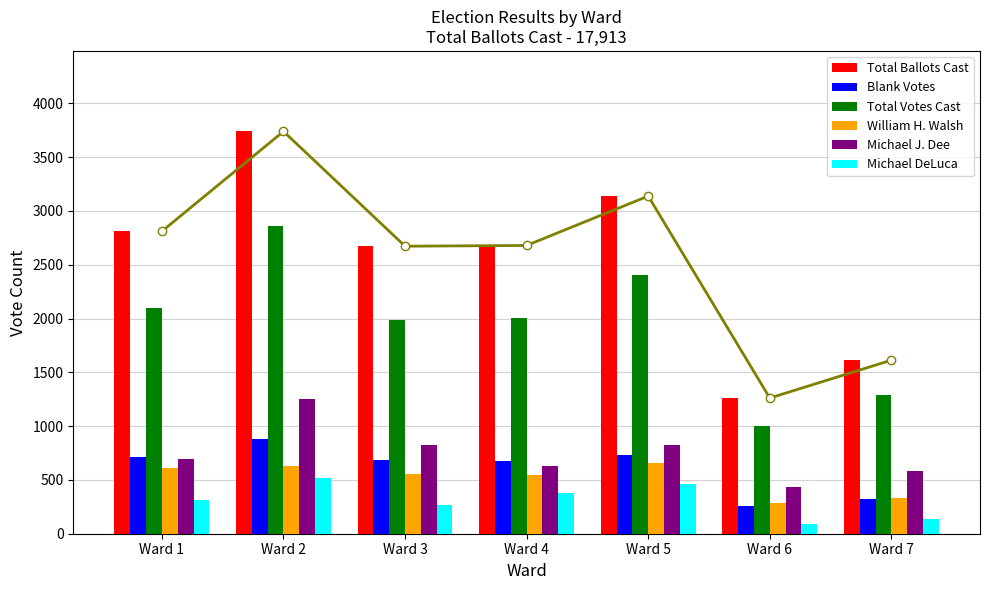

Reading left to right, what are all the values shown in this chart?

Total Ballots Cast: 2811	3739	2672	2679	3138	1261	1613
Blank Votes: 715	881	682	678	730	258	321
Total Votes Cast: 2096	2858	1990	2001	2408	1003	1292
William H. Walsh: 615	627	555	543	653	287	334
Michael J. Dee: 693	1255	826	628	821	436	582
Michael DeLuca: 310	521	267	380	458	86	133